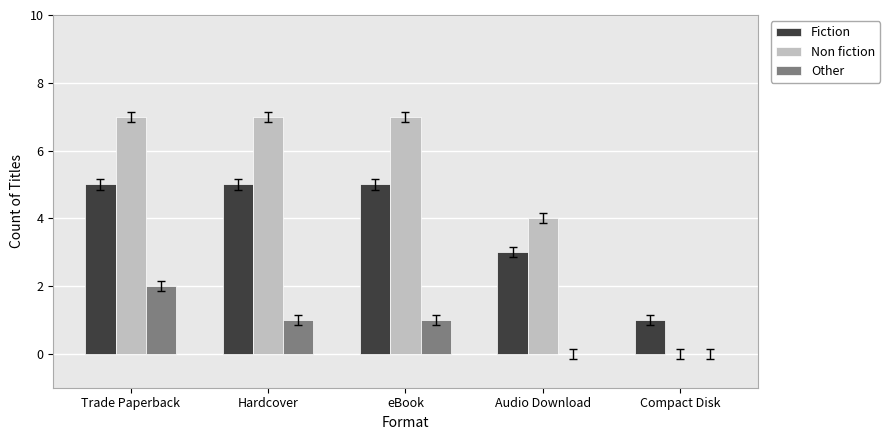

Is the value of Fiction at Hardcover greater than the value of Other at Compact Disk?

Yes